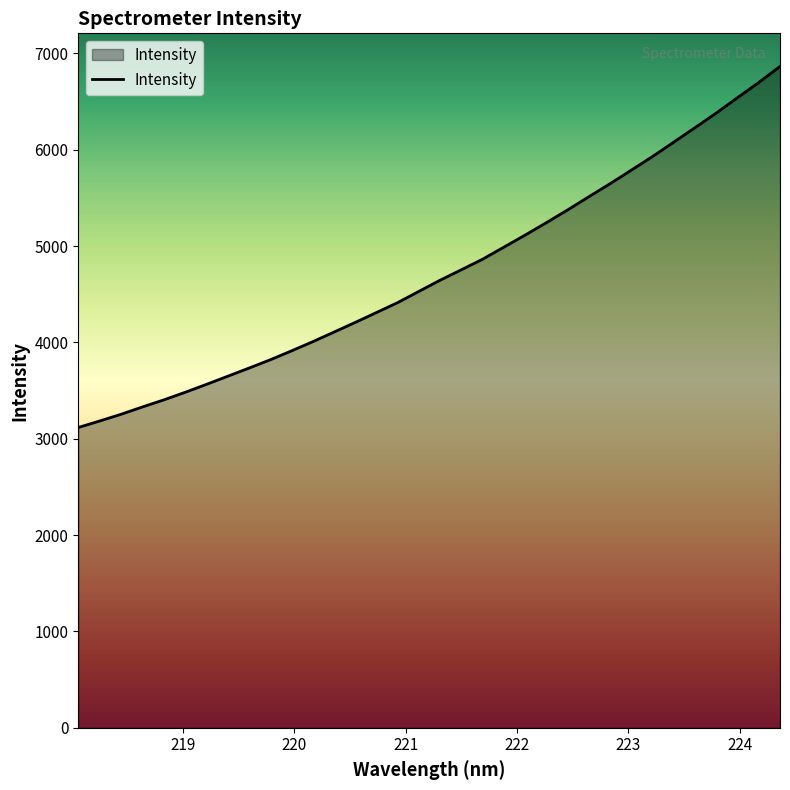

What is the smallest value displayed?

3117.2